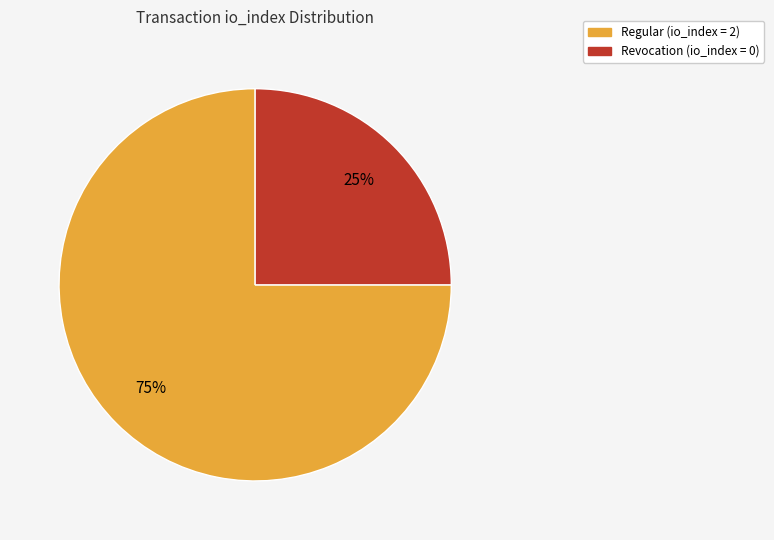

Is there any slice that represents more than half of the pie?

Yes